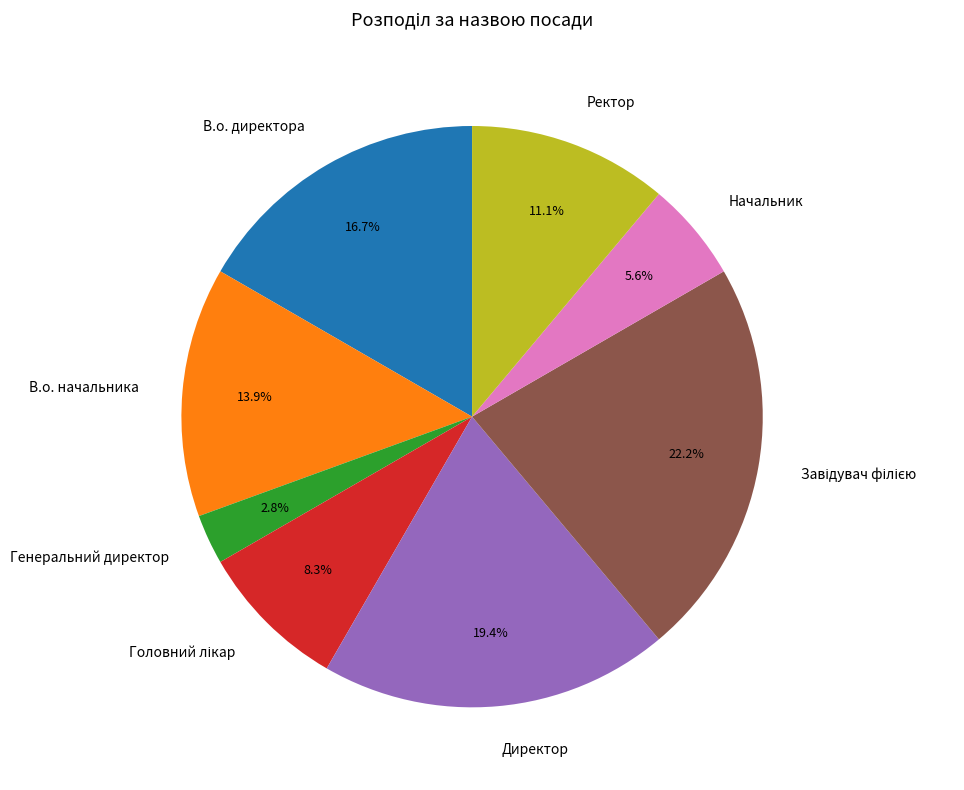

Between Генеральний директор and Директор, which is larger?

Директор